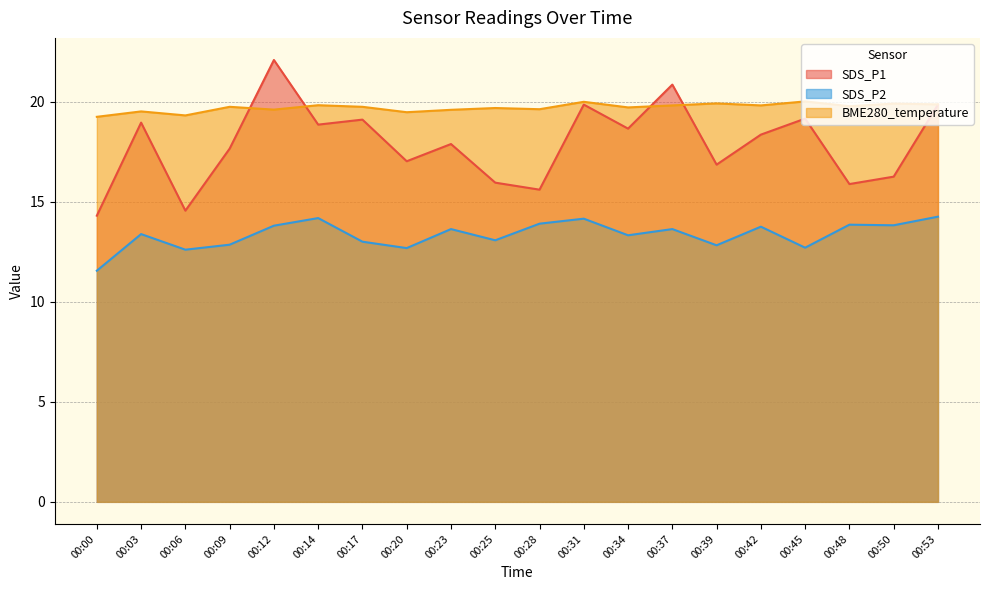

List the labels in order of SDS_P1 value, largest first.

00:12, 00:37, 00:31, 00:53, 00:45, 00:17, 00:03, 00:14, 00:34, 00:42, 00:23, 00:09, 00:20, 00:39, 00:50, 00:25, 00:48, 00:28, 00:06, 00:00